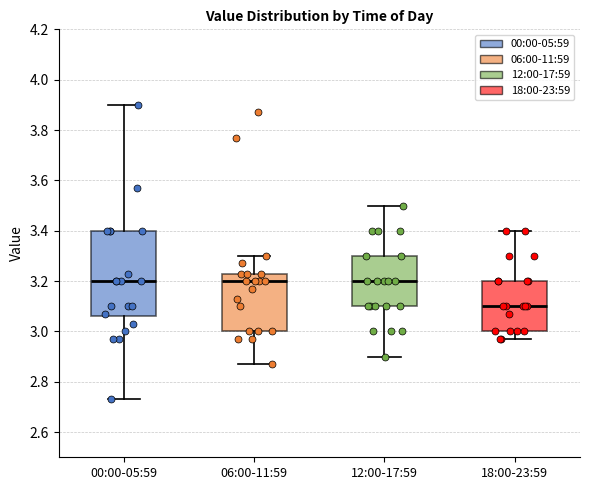

Reading left to right, transcribe this box plot: for each box, give where its median line is, the range the box spans, and where its two whiskers end, as read against the y-axis. The values are not printed on the chart, so give them approximately, as read against the axis.

00:00-05:59: median 3.20, box 3.06 to 3.40, whiskers 2.74 to 3.90
06:00-11:59: median 3.20, box 3.00 to 3.24, whiskers 2.88 to 3.30
12:00-17:59: median 3.20, box 3.10 to 3.30, whiskers 2.90 to 3.50
18:00-23:59: median 3.10, box 3.00 to 3.20, whiskers 2.98 to 3.40